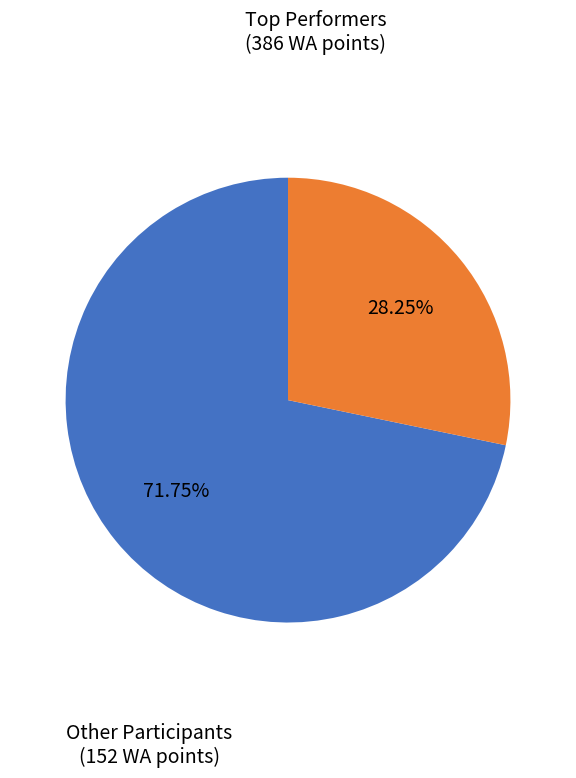

Is there any slice that represents more than half of the pie?

Yes